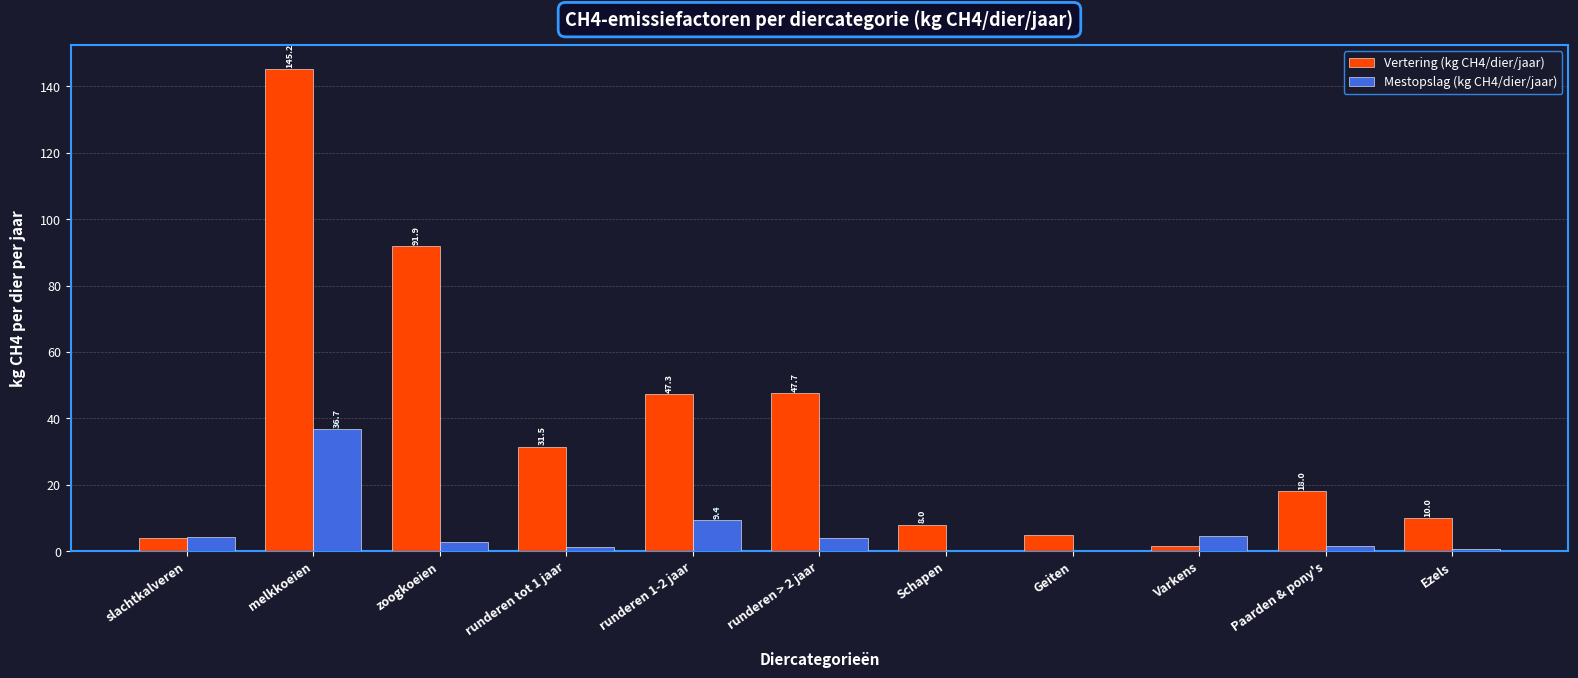

The value of Vertering (kg CH4/dier/jaar) at Schapen is 8.0. True or false?

True